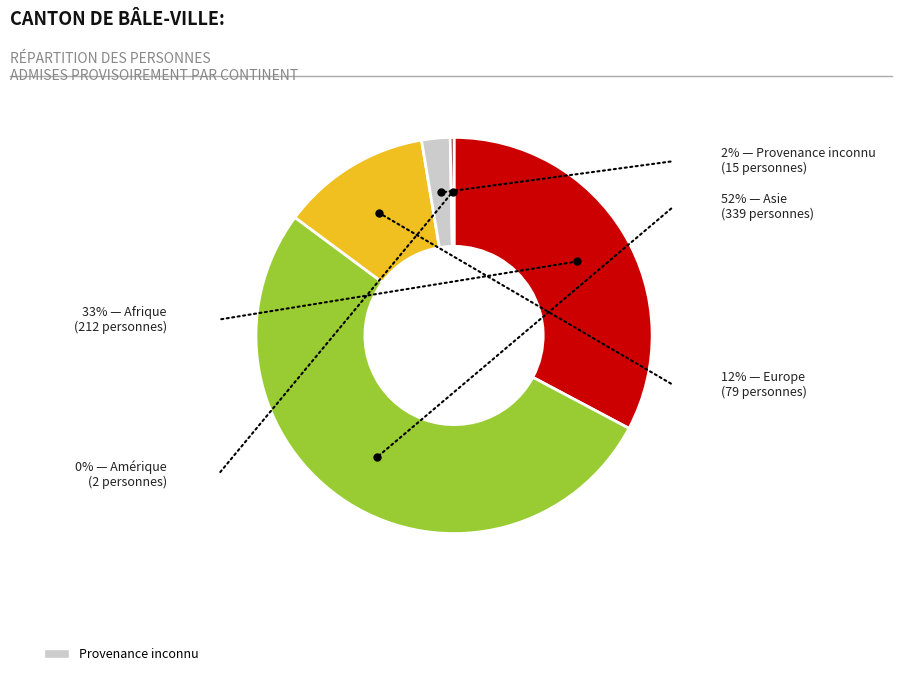

Does any single category account for the majority?

Yes